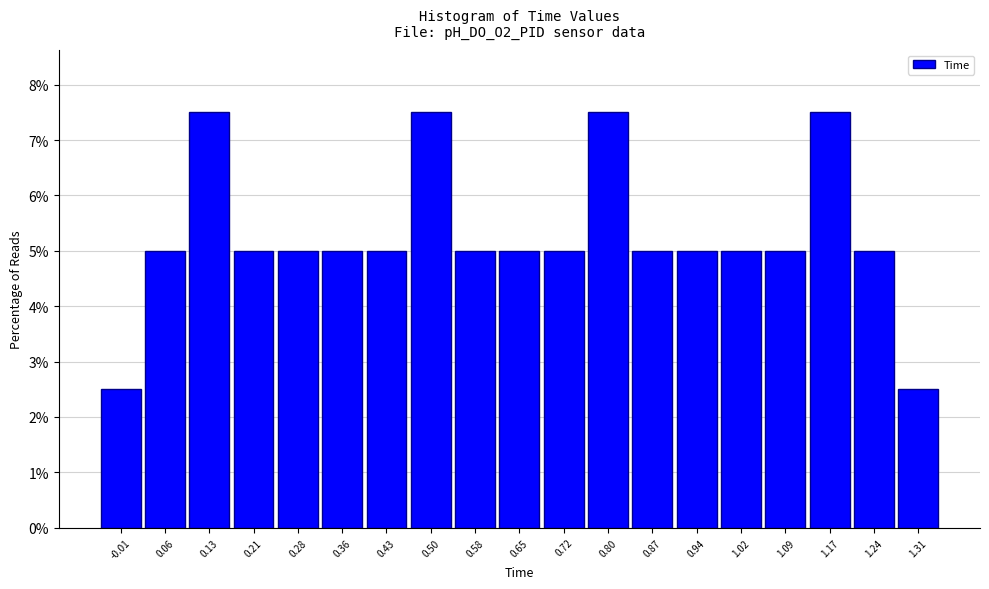

Reading left to right, list every bar in this chart as the range it spans on the x-axis followed by its height. Neither the bar edges nor the heights are printed on the chart, so give them approximately, as read against the axes.

-0.05 to 0.02: 2.5
0.02 to 0.10: 5.0
0.10 to 0.17: 7.5
0.17 to 0.24: 5.0
0.24 to 0.32: 5.0
0.32 to 0.39: 5.0
0.39 to 0.47: 5.0
0.47 to 0.54: 7.5
0.54 to 0.61: 5.0
0.61 to 0.69: 5.0
0.69 to 0.76: 5.0
0.76 to 0.83: 7.5
0.83 to 0.91: 5.0
0.91 to 0.98: 5.0
0.98 to 1.06: 5.0
1.06 to 1.13: 5.0
1.13 to 1.20: 7.5
1.20 to 1.28: 5.0
1.28 to 1.35: 2.5